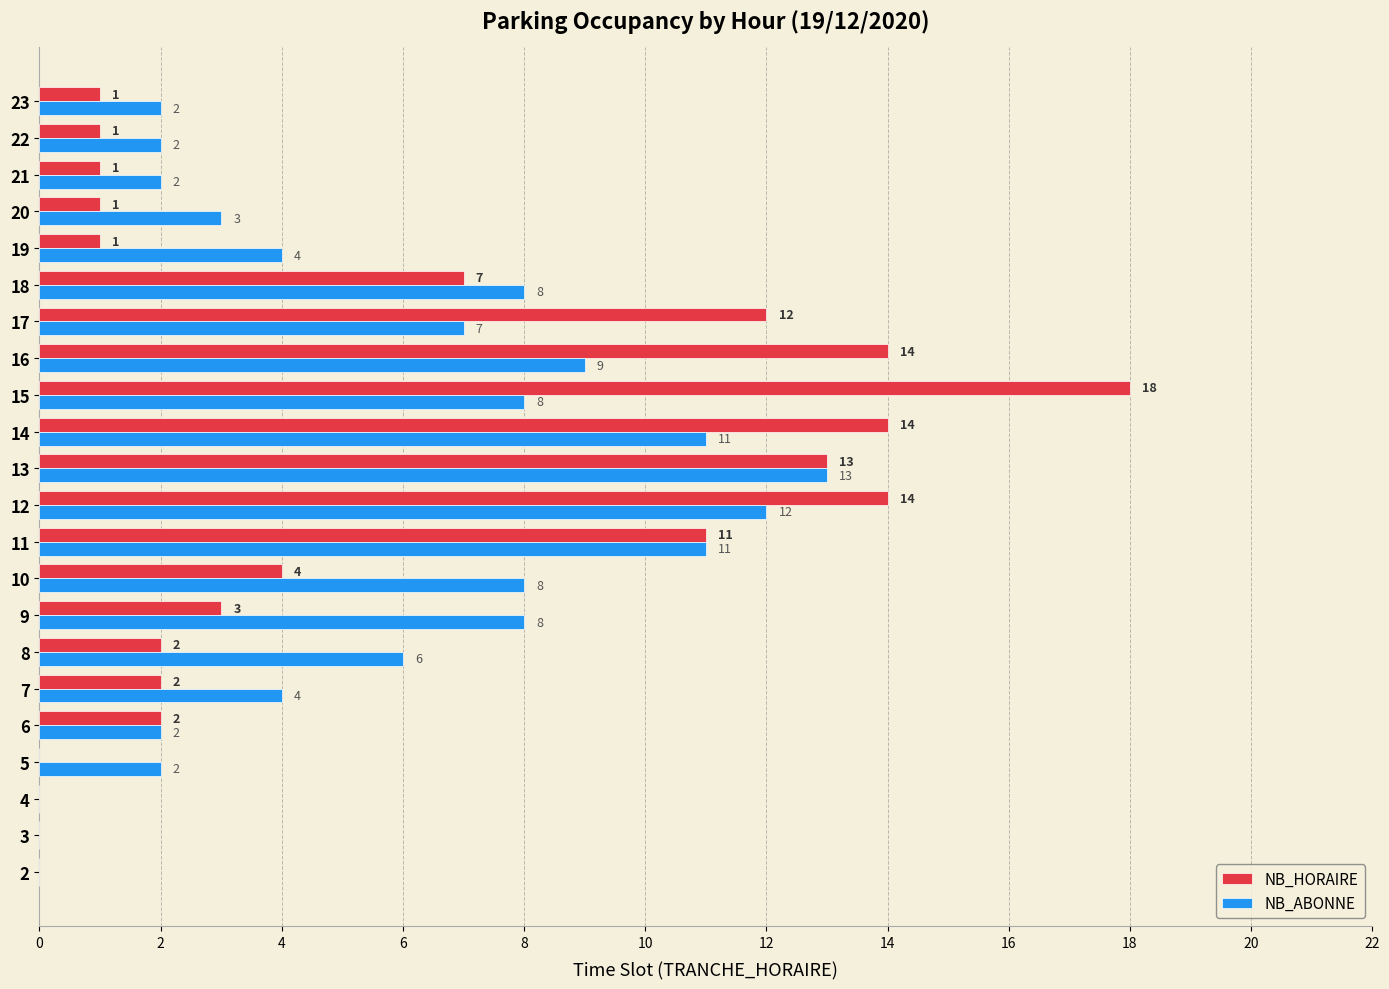

Which series has the largest total across all categories?

NB_ABONNE